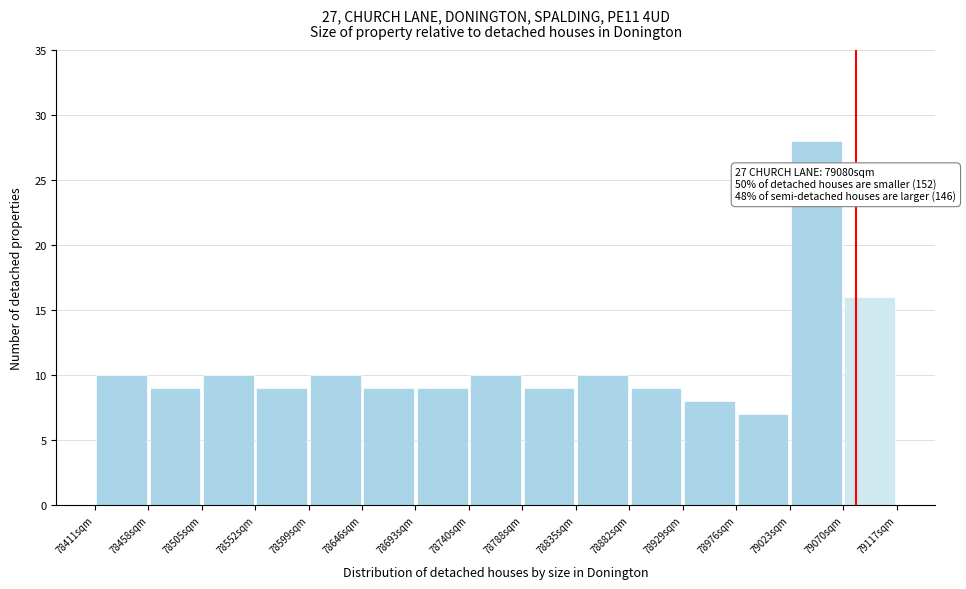

Over which range of the x-axis is the bar tallest?

79025 to 79070